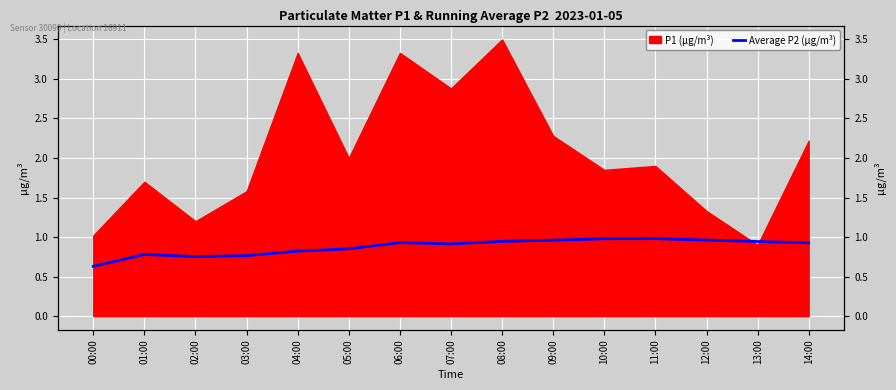

What is the minimum value shown in the chart?

0.6